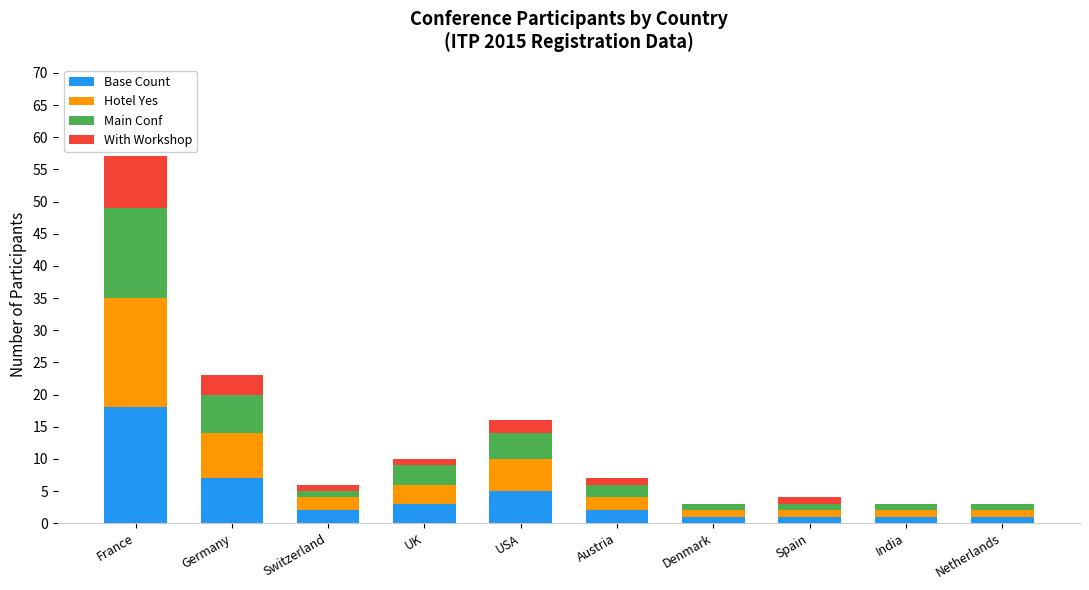

What is the sum of all Base Count values?

41